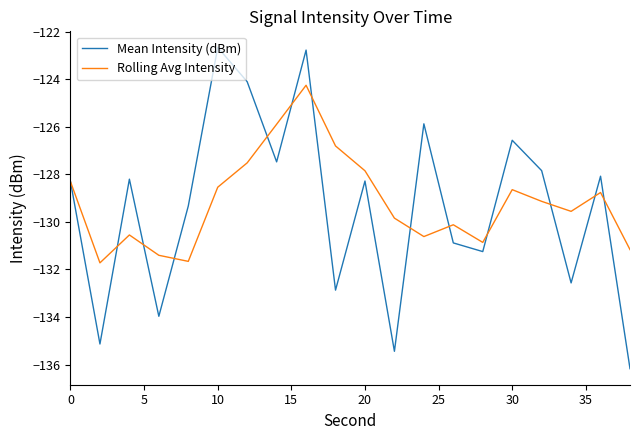

Reading left to right, what are all the values shown in this chart?

Mean Intensity (dBm): -128.3	-135.1	-128.2	-134.0	-129.3	-122.7	-124.1	-127.5	-122.8	-132.9	-128.3	-135.4	-125.9	-130.9	-131.3	-126.6	-127.8	-132.6	-128.1	-136.2
Rolling Avg Intensity: -128.3	-131.7	-130.6	-131.4	-131.7	-128.5	-127.5	-125.9	-124.3	-126.8	-127.9	-129.8	-130.6	-130.1	-130.9	-128.6	-129.1	-129.6	-128.8	-131.2